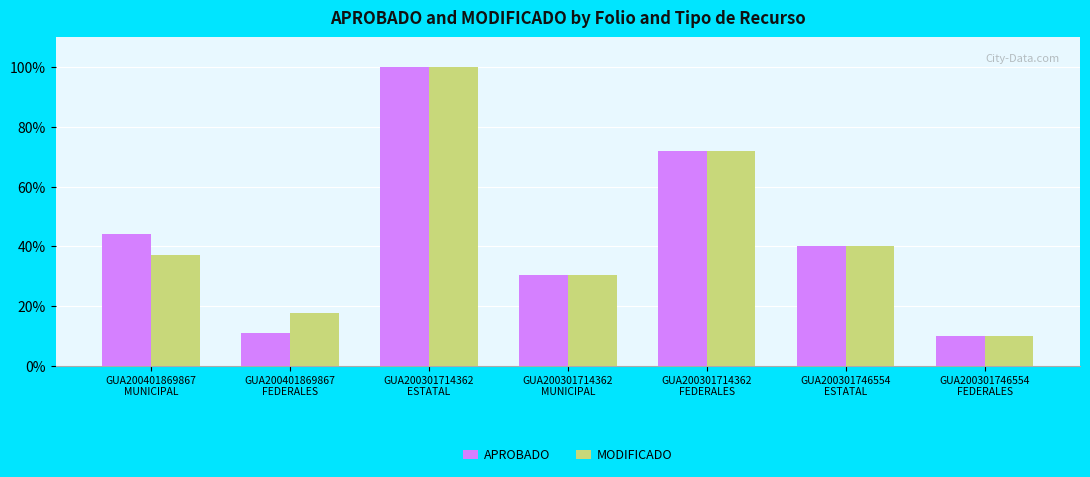

At which label is MODIFICADO closest to 2750947?

GUA200301746554
ESTATAL